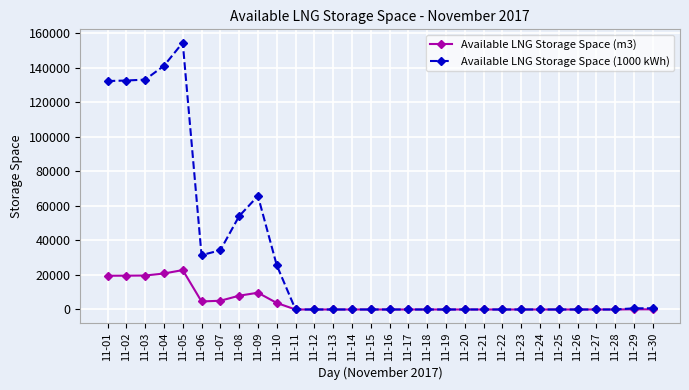

Is the value of Available LNG Storage Space (1000 kWh) at 11-03 greater than the value of Available LNG Storage Space (m3) at 11-21?

Yes